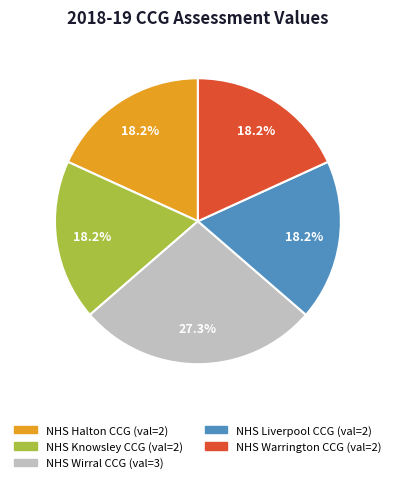

Which slice is the largest?

NHS Wirral CCG